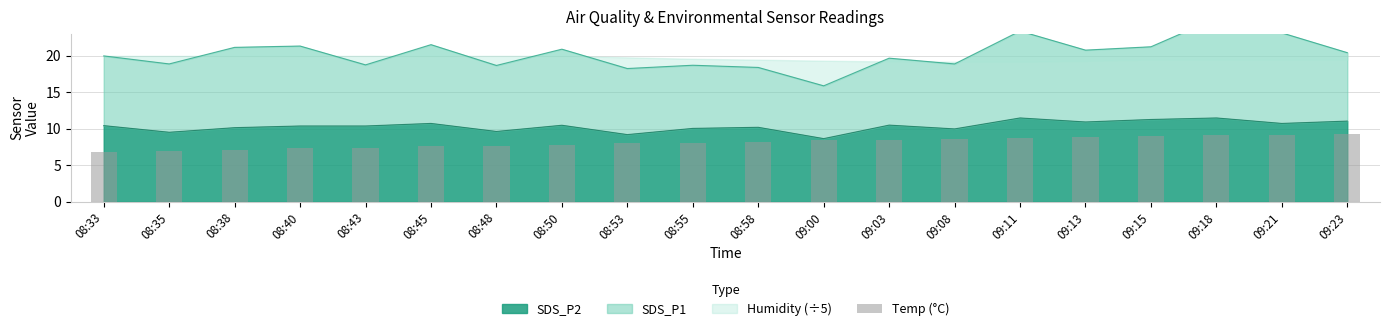

At which label is the value closest to 8?

08:53